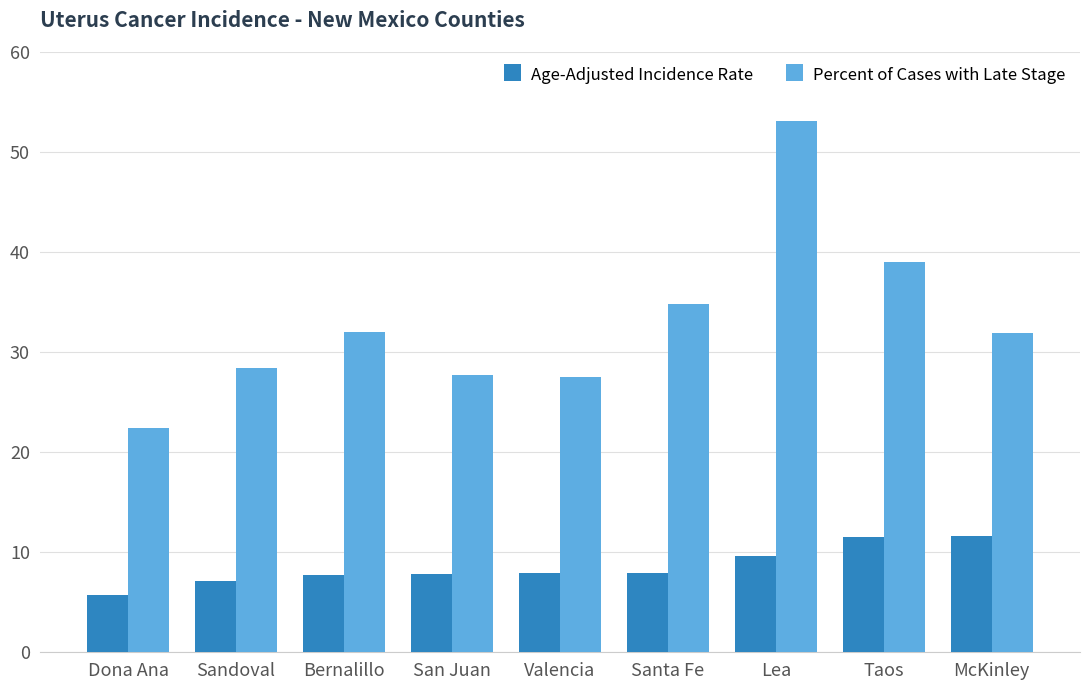

At which category is the sum across all series the highest?

Lea